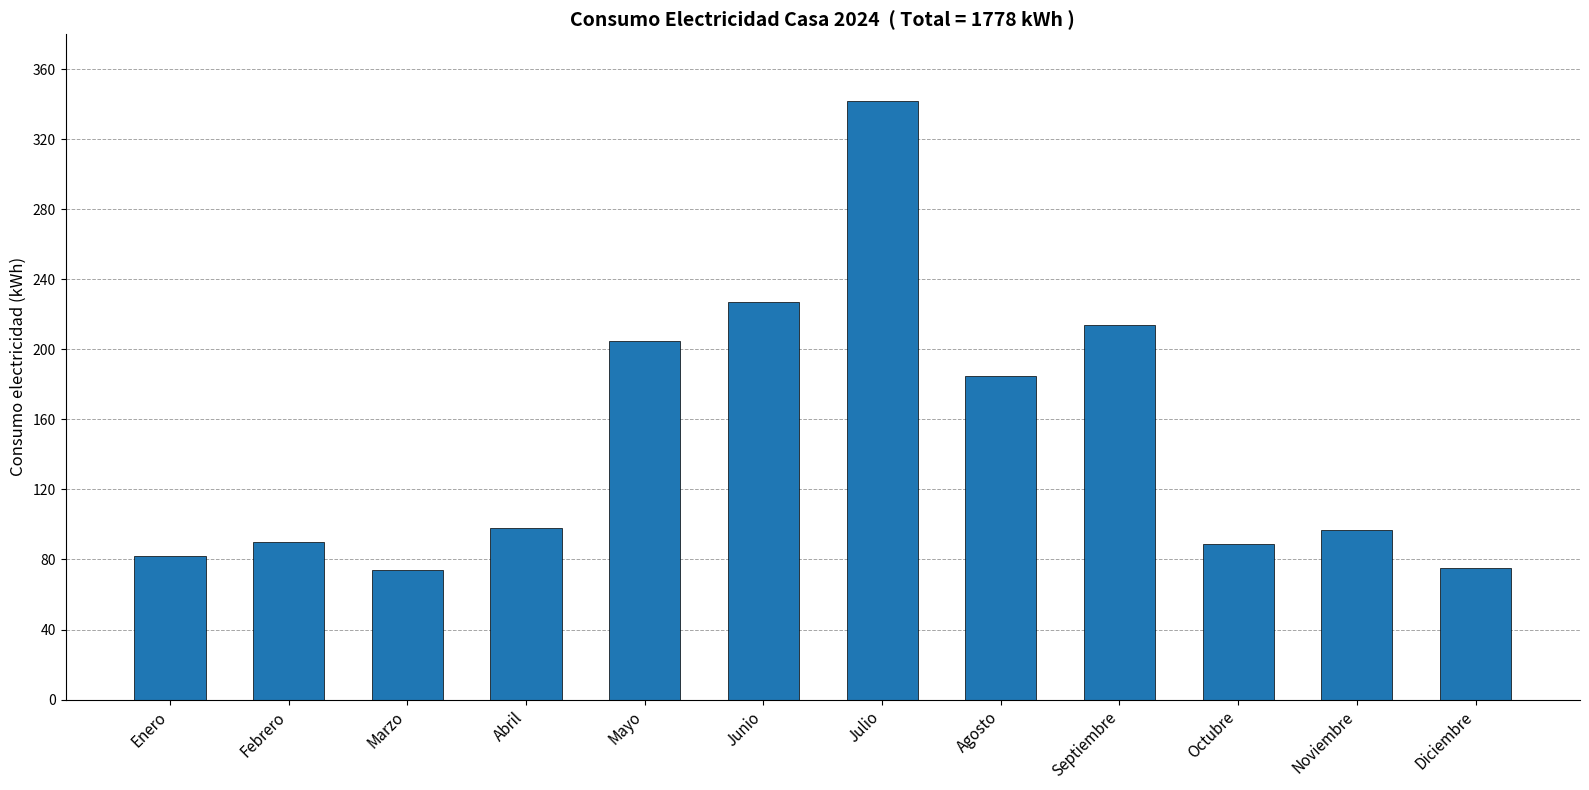

What is the sum of all values?

1778